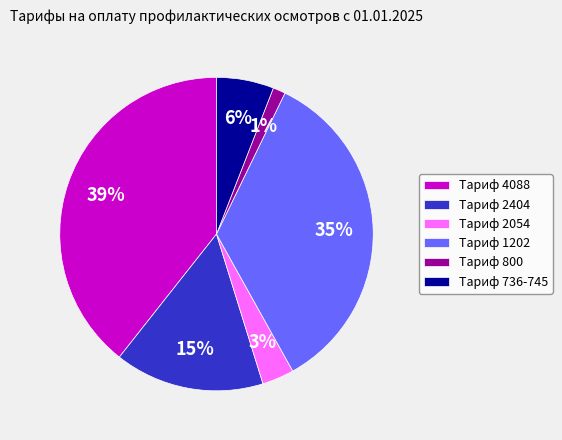

Rank the categories by value from lowest to highest.

Тариф 800, Тариф 2054, Тариф 736-745, Тариф 2404, Тариф 1202, Тариф 4088